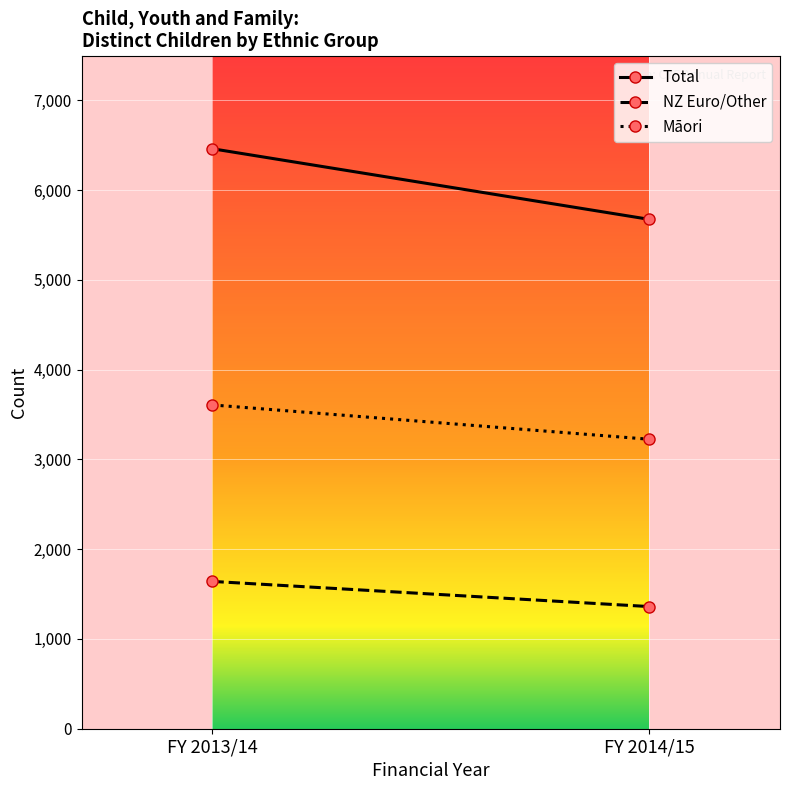

The NZ Euro/Other series shows 774 at FY 2013/14. True or false?

False